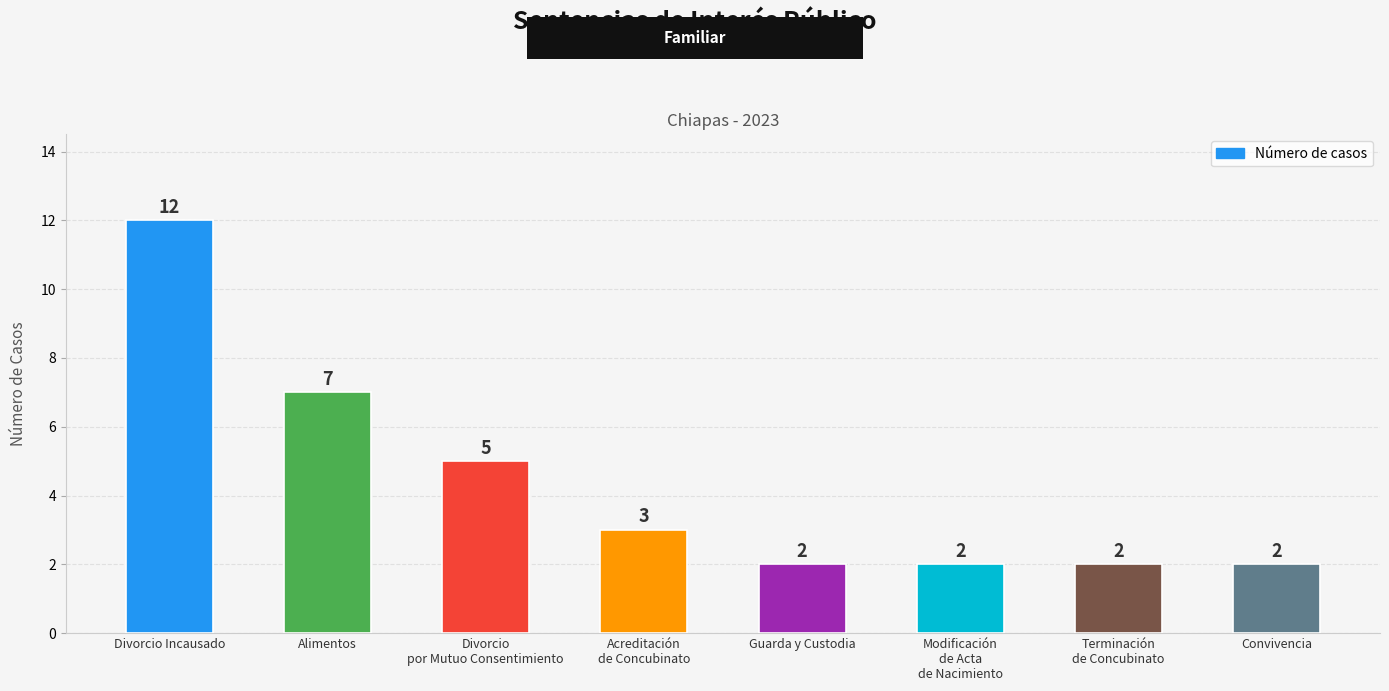

What is the average value?

4